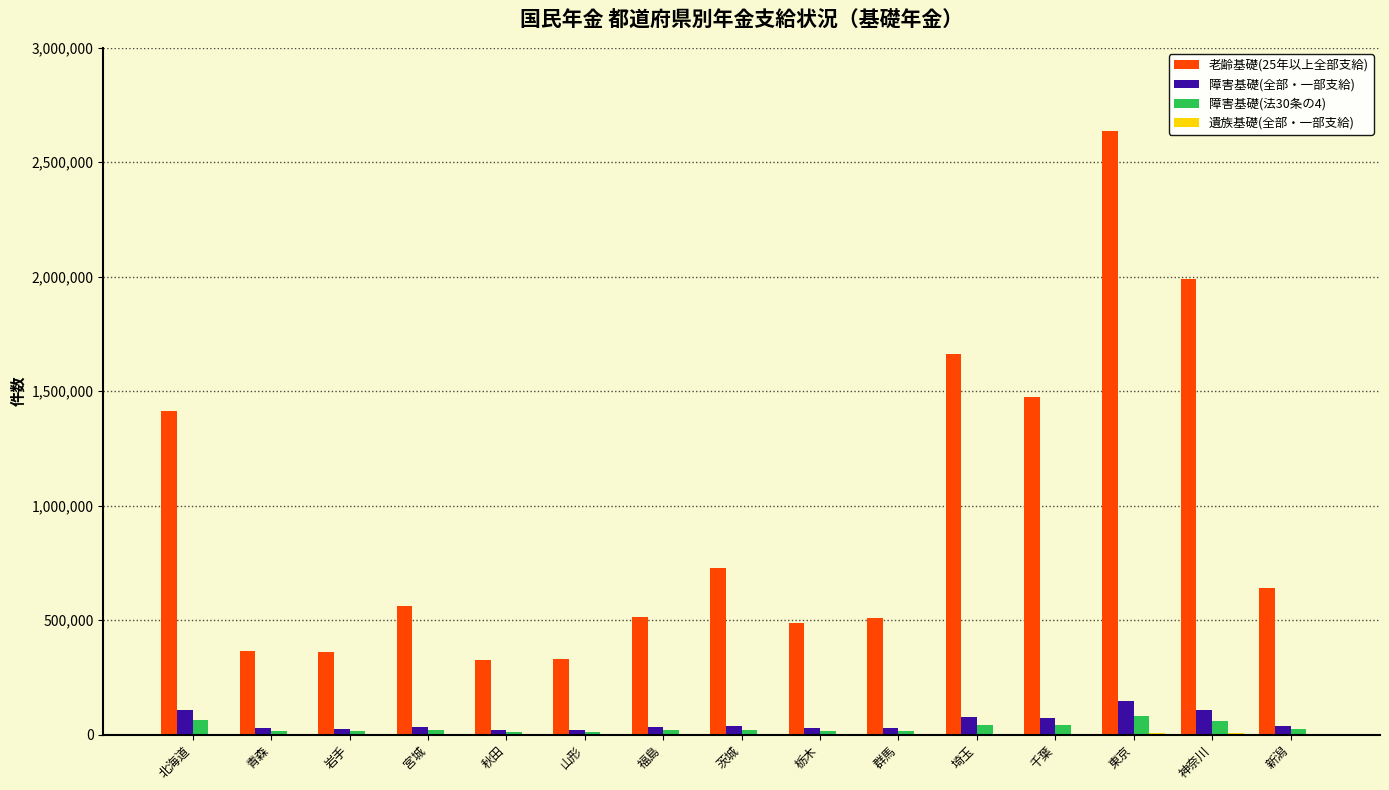

Does the chart contain stacked bars?

No